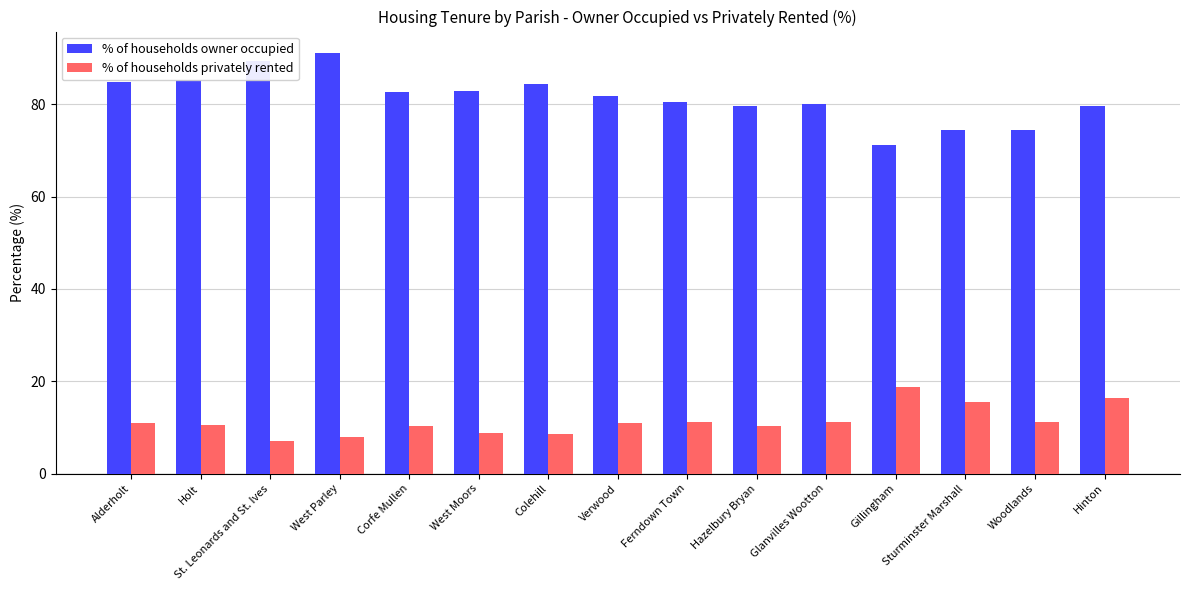

What is the difference between the maximum and second lowest values in the % of households owner occupied series?

16.9